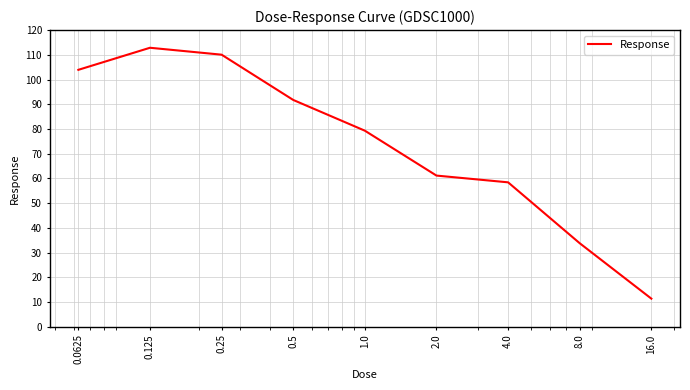

What is the smallest value displayed?

11.4